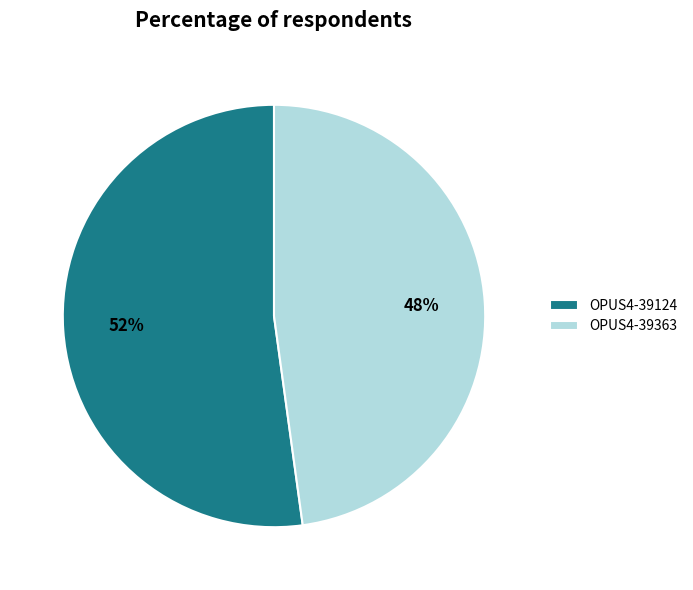

How many slices are in this pie chart?

2